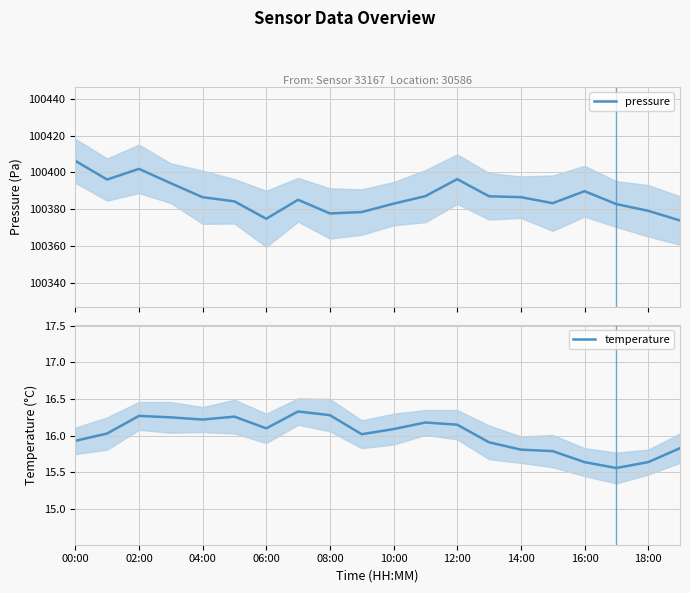

At how many categories does at least one series exceed 86117?

20